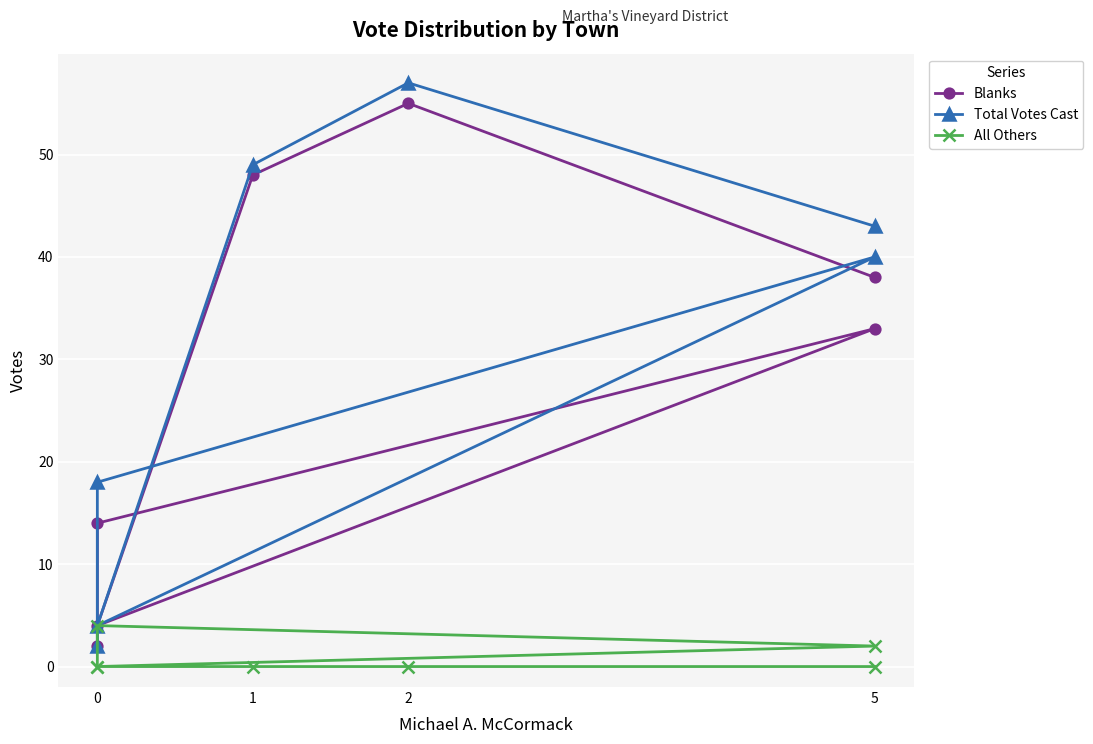

True or false: All Others and Blanks intersect in this chart.

False